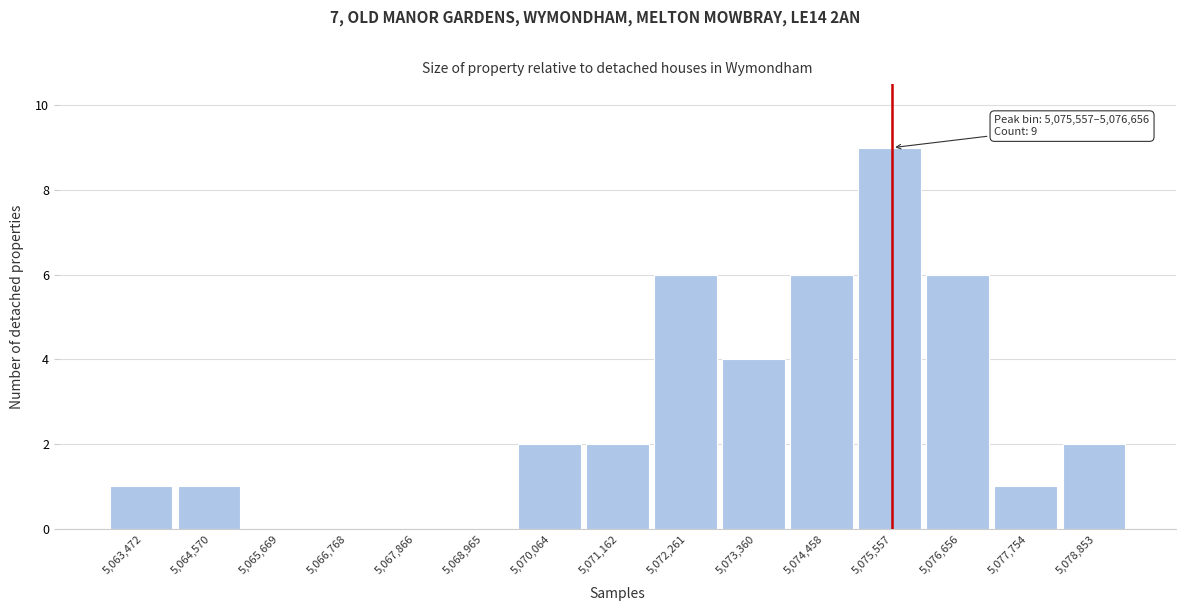

Reading right to left, transcribe all the data shown in this chart.

5,078,853=2	5,077,754=1	5,076,656=6	5,075,557=9	5,074,458=6	5,073,360=4	5,072,261=6	5,071,162=2	5,070,064=2	5,068,965=0	5,067,866=0	5,066,768=0	5,065,669=0	5,064,570=1	5,063,472=1